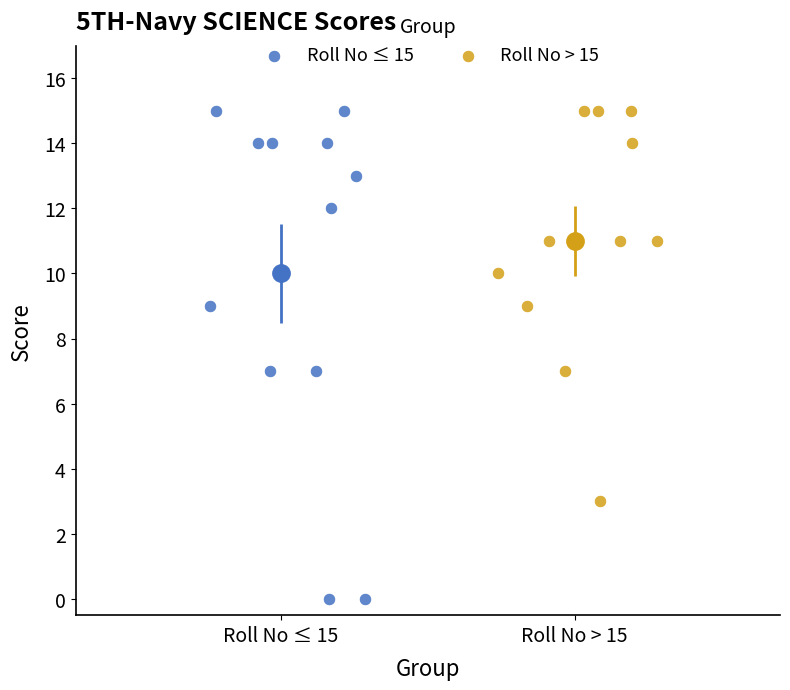

What are all the series names shown in the legend?

Roll No ≤ 15, Roll No > 15